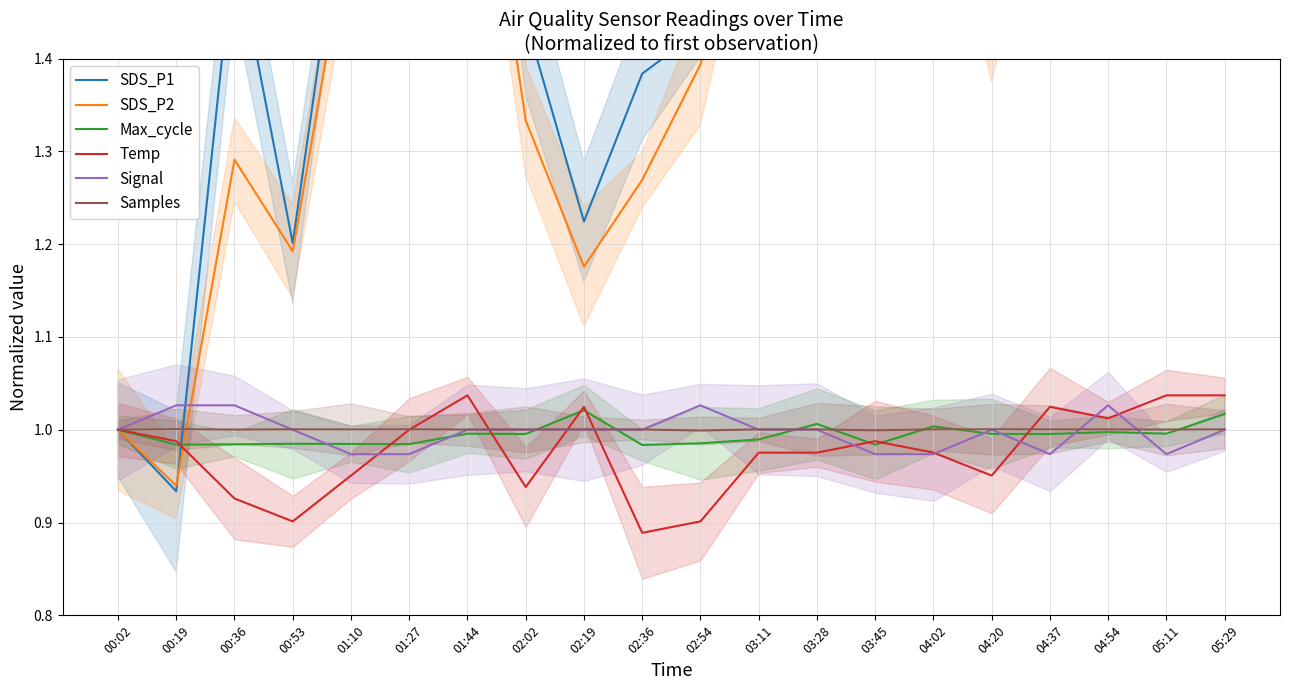

What is the highest value of the SDS_P1 series?

2.0